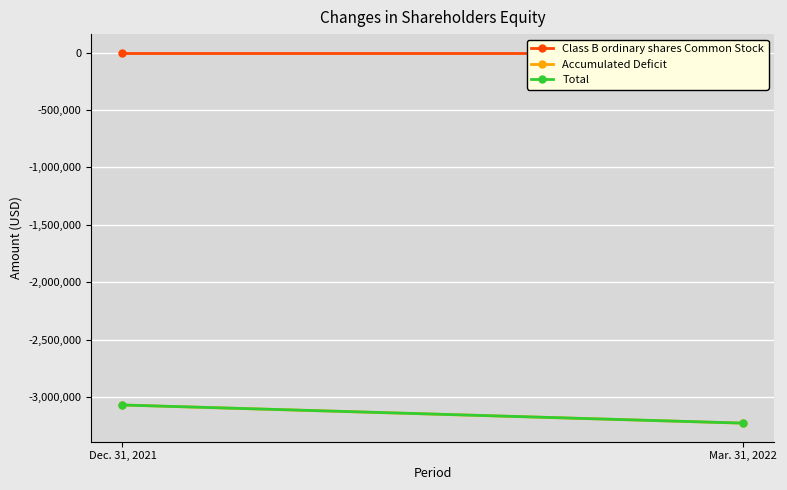

Rank the series at Mar. 31, 2022 from lowest to highest value.

Accumulated Deficit, Total, Class B ordinary shares Common Stock